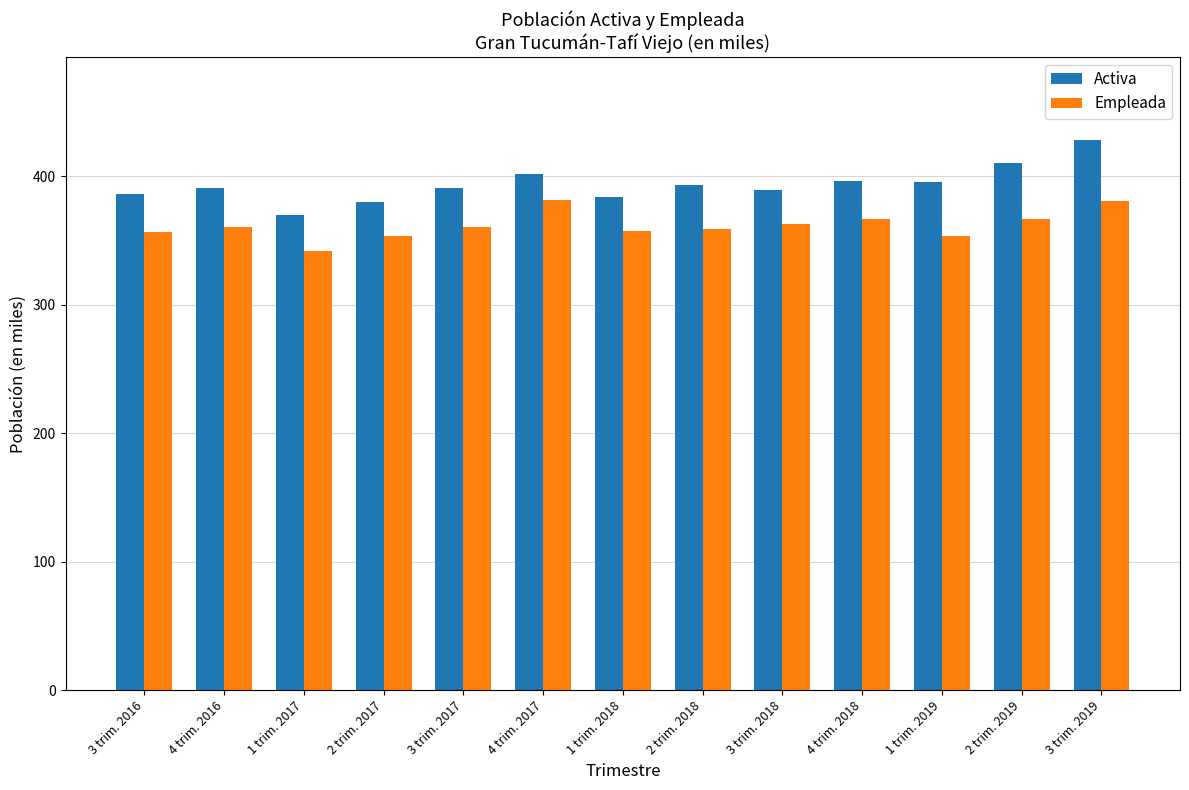

Between 1 trim. 2018 and 4 trim. 2018, which series saw the biggest shift?

Activa